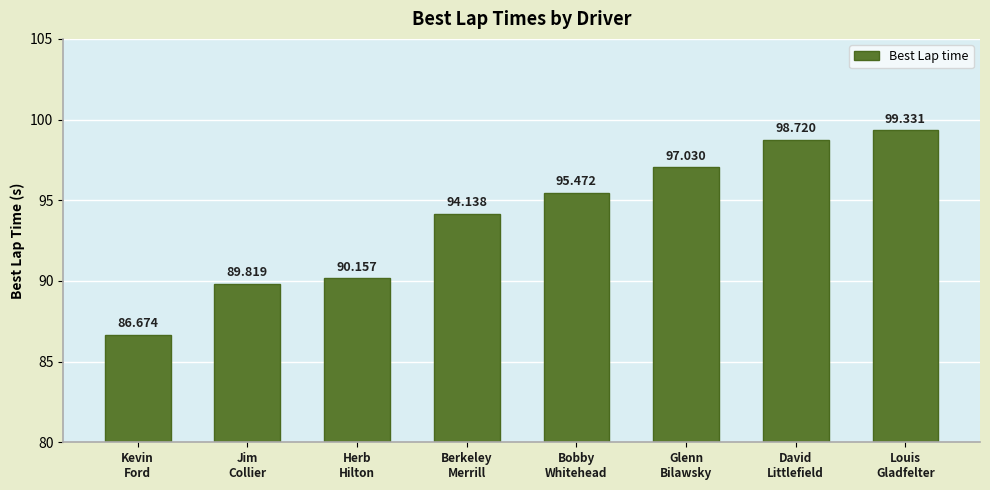

What is the sum of the values at Kevin
Ford and Herb
Hilton?

176.8